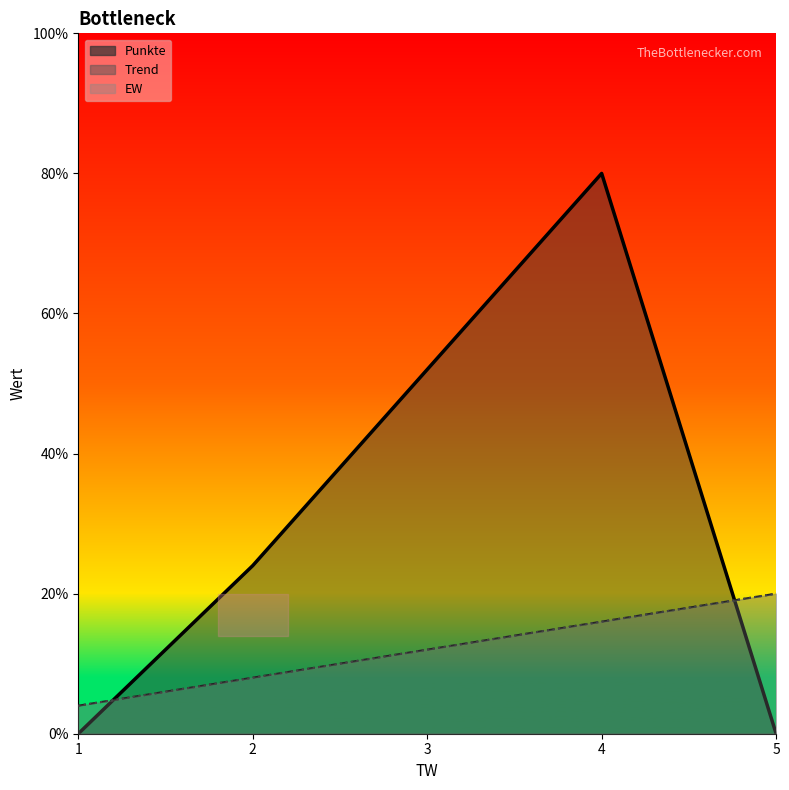

True or false: Punkte has a value of 9 at 3.

False